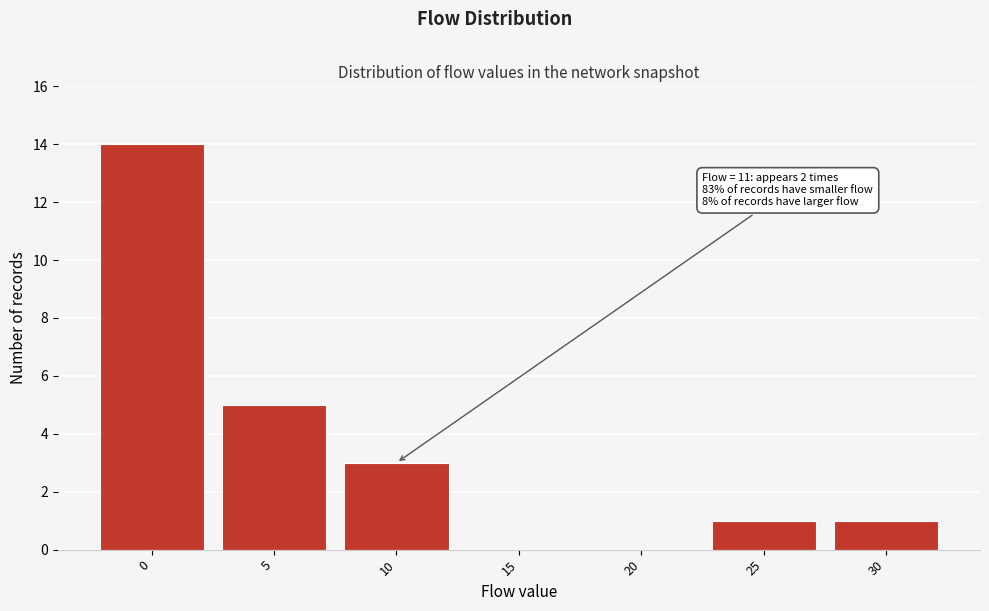

What is the change in value from 20 to 25?

+1